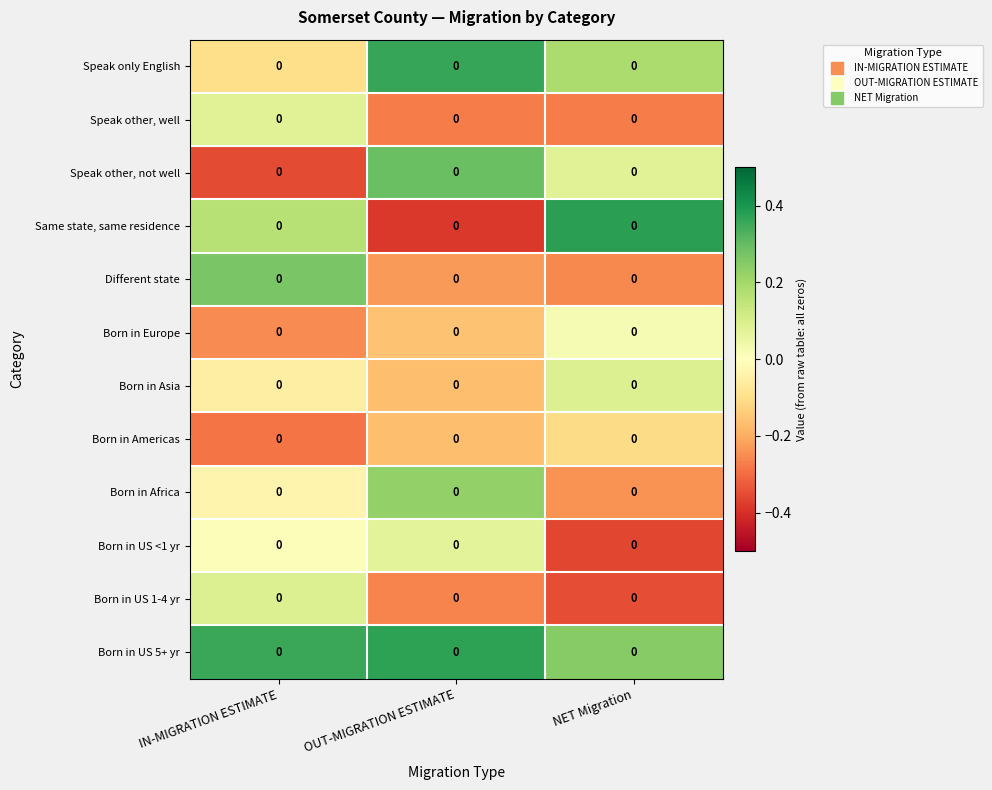

At which label is Born in Europe closest to 0?

NET Migration